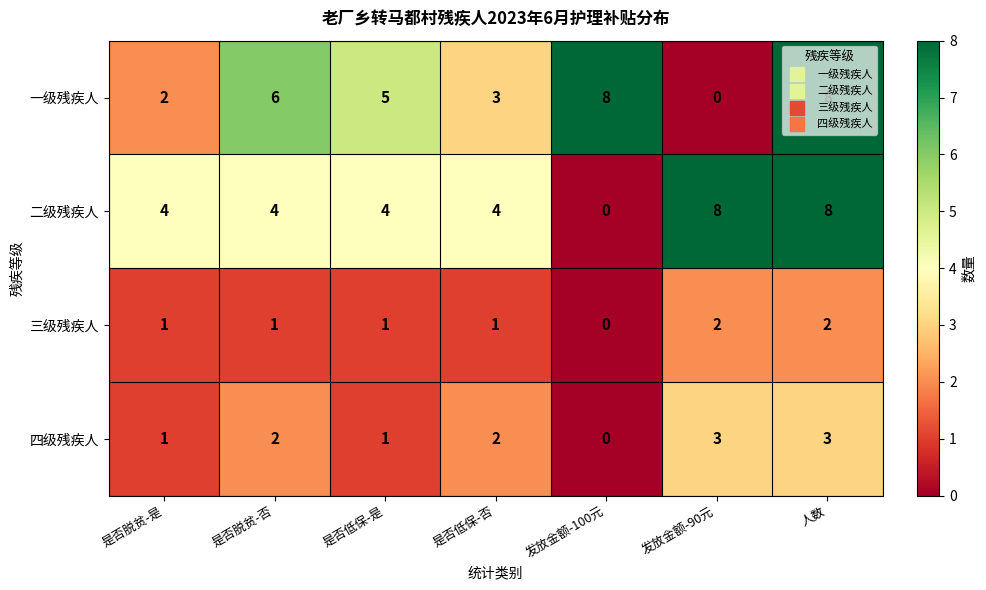

At which label does 一级残疾人 first exceed 5?

是否脱贫-否